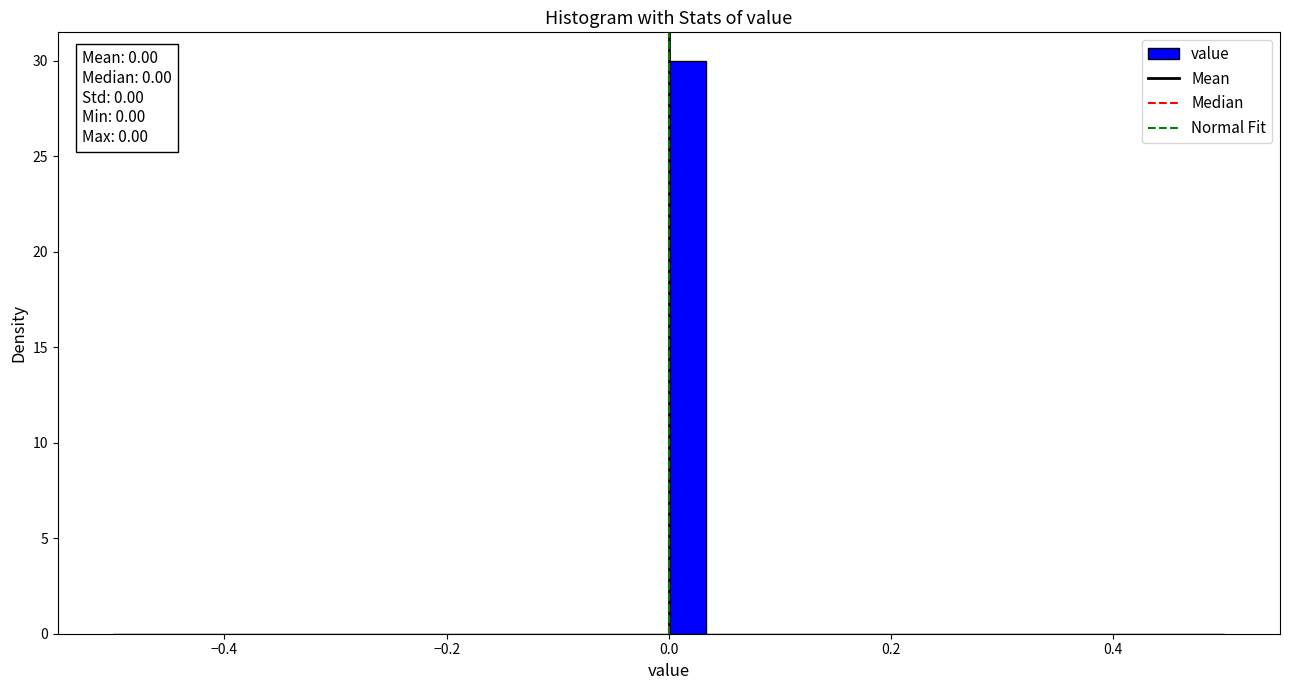

Around what value on the x-axis is the tallest bar? Give the approximate position of its centre, as read against the axis.

0.02